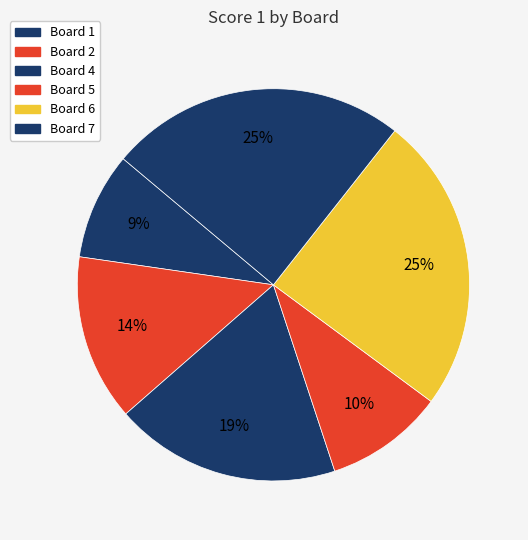

Combined, what portion of the pie is Board 2 and Board 7?

38.2%